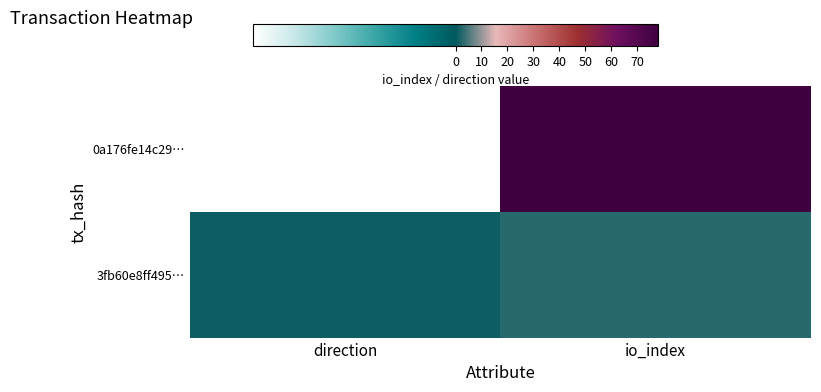

Reading left to right, list all the values displayed in this chart.

0a176fe14c29…: direction=-1	io_index=78
3fb60e8ff495…: direction=1	io_index=3